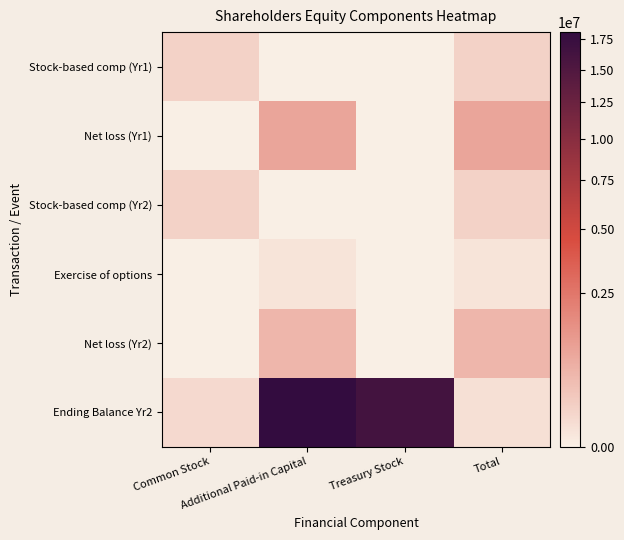

What is the spread (max minus min) of values at Additional Paid-in Capital?

18127853